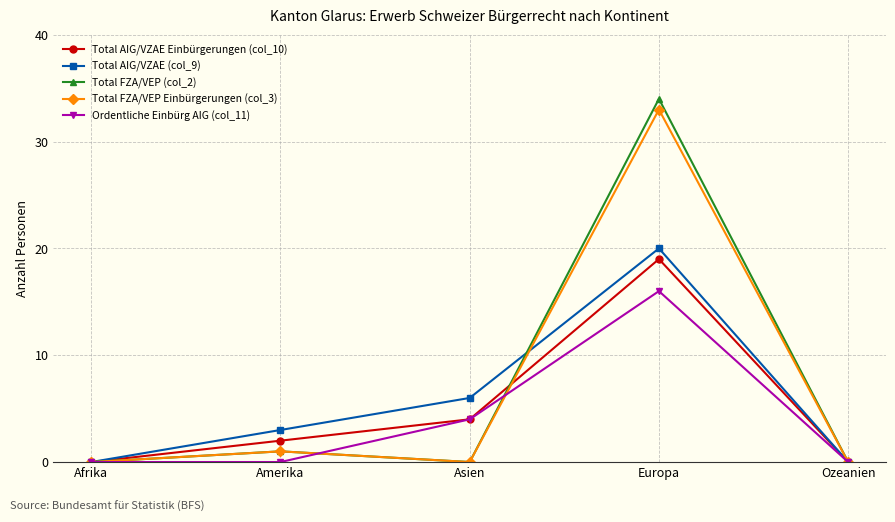

Where is the first local minimum for Total FZA/VEP Einbürgerungen (col_3)?

Asien